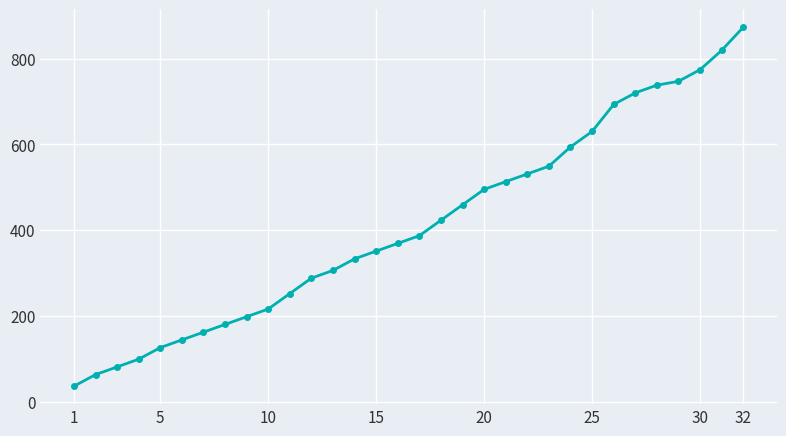

How many lines are shown in the chart?

1